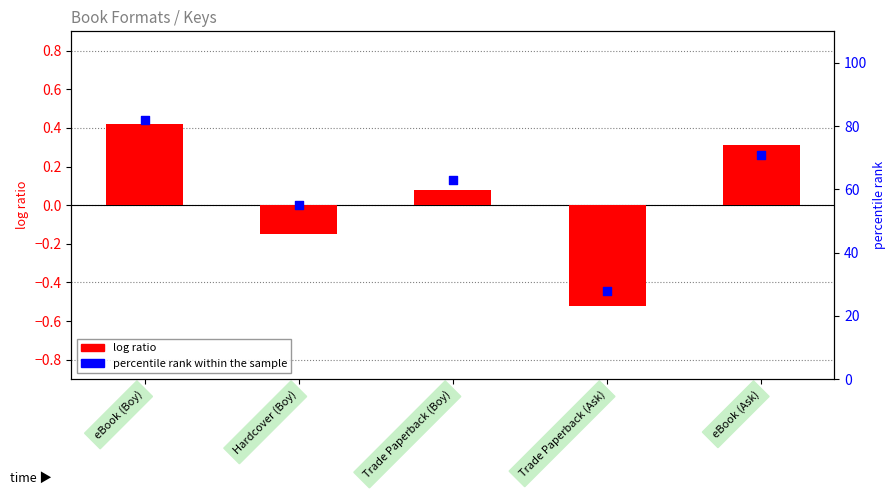

At which category is the sum across all series the highest?

eBook (Boy)